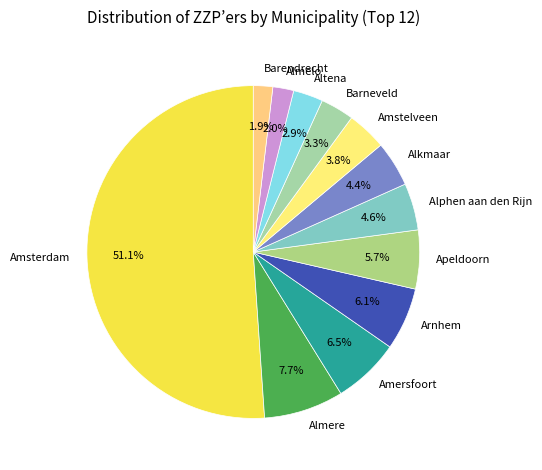

To the nearest percent, what is the difference between the largest and smallest slice percentages?

49%